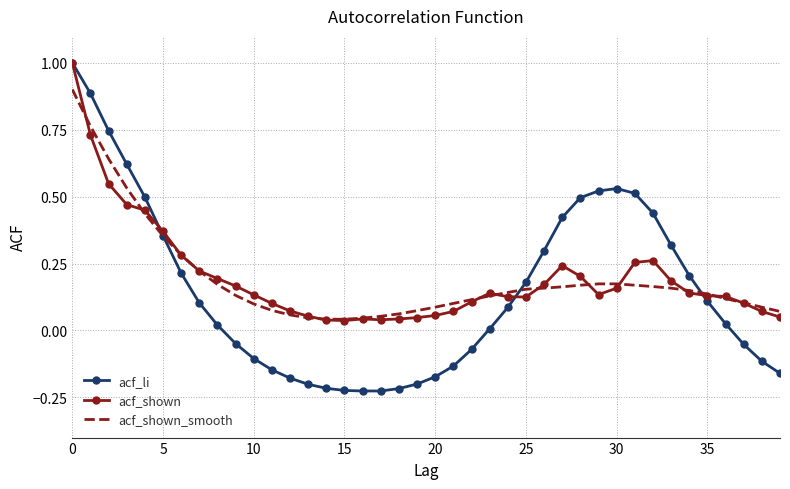

What is the greatest value displayed?

1.0